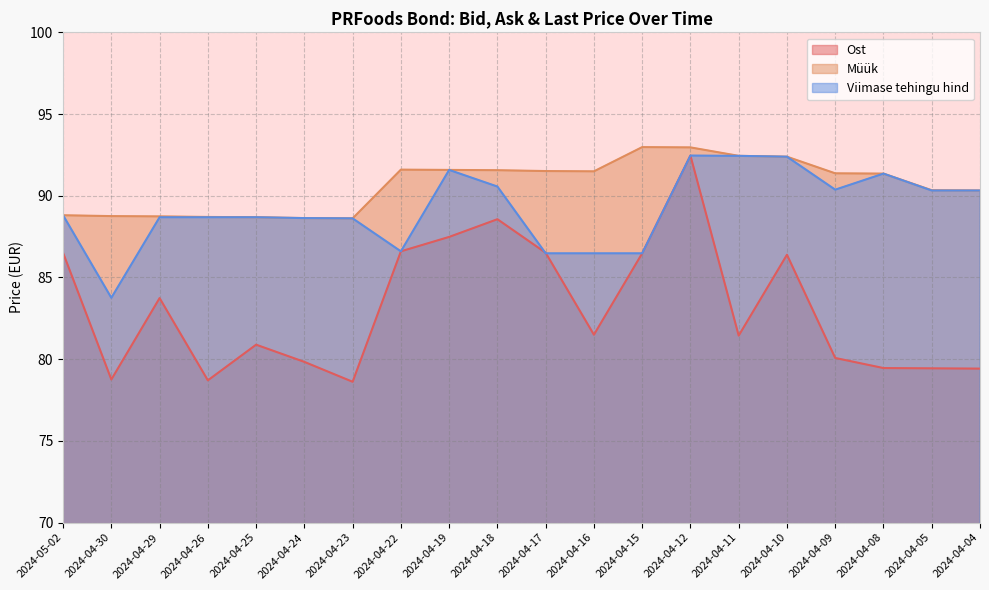

Reading left to right, extract all data points from this chart.

Ost: 2024-05-02=86.5	2024-04-30=78.8	2024-04-29=83.7	2024-04-26=78.7	2024-04-25=80.9	2024-04-24=79.8	2024-04-23=78.6	2024-04-22=86.6	2024-04-19=87.5	2024-04-18=88.6	2024-04-17=86.5	2024-04-16=81.5	2024-04-15=86.5	2024-04-12=92.5	2024-04-11=81.4	2024-04-10=86.4	2024-04-09=80.1	2024-04-08=79.5	2024-04-05=79.4	2024-04-04=79.4
Müük: 2024-05-02=88.8	2024-04-30=88.8	2024-04-29=88.7	2024-04-26=88.7	2024-04-25=88.7	2024-04-24=88.6	2024-04-23=88.6	2024-04-22=91.6	2024-04-19=91.6	2024-04-18=91.6	2024-04-17=91.5	2024-04-16=91.5	2024-04-15=93.0	2024-04-12=93.0	2024-04-11=92.4	2024-04-10=92.4	2024-04-09=91.4	2024-04-08=91.4	2024-04-05=90.3	2024-04-04=90.3
Viimase tehingu hind: 2024-05-02=88.8	2024-04-30=83.8	2024-04-29=88.7	2024-04-26=88.7	2024-04-25=88.7	2024-04-24=88.6	2024-04-23=88.6	2024-04-22=86.6	2024-04-19=91.6	2024-04-18=90.6	2024-04-17=86.5	2024-04-16=86.5	2024-04-15=86.5	2024-04-12=92.5	2024-04-11=92.4	2024-04-10=92.4	2024-04-09=90.4	2024-04-08=91.4	2024-04-05=90.3	2024-04-04=90.3